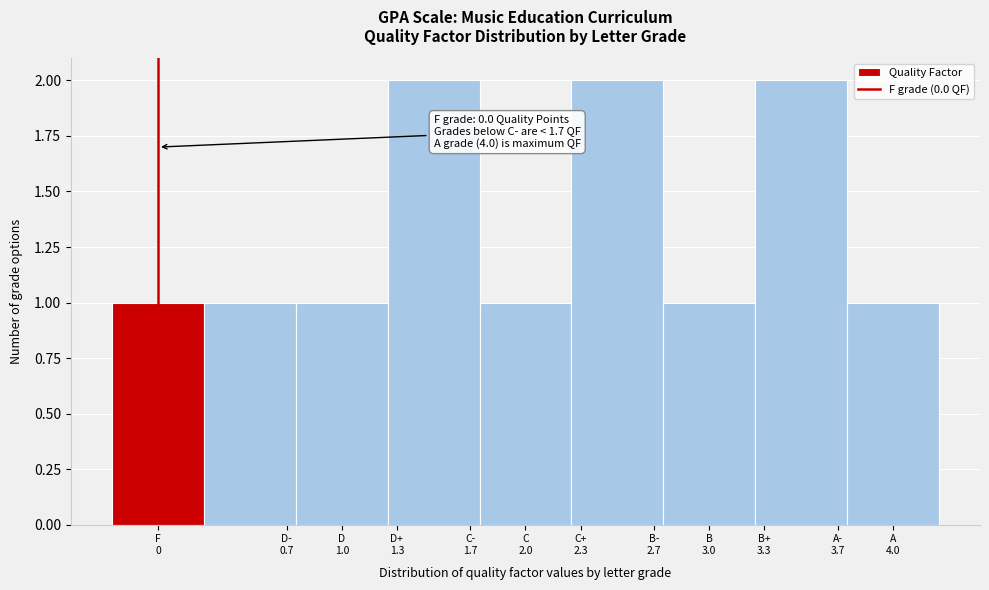

Reading left to right, extract all data points from this chart.

1	1	1	2	1	2	1	2	1